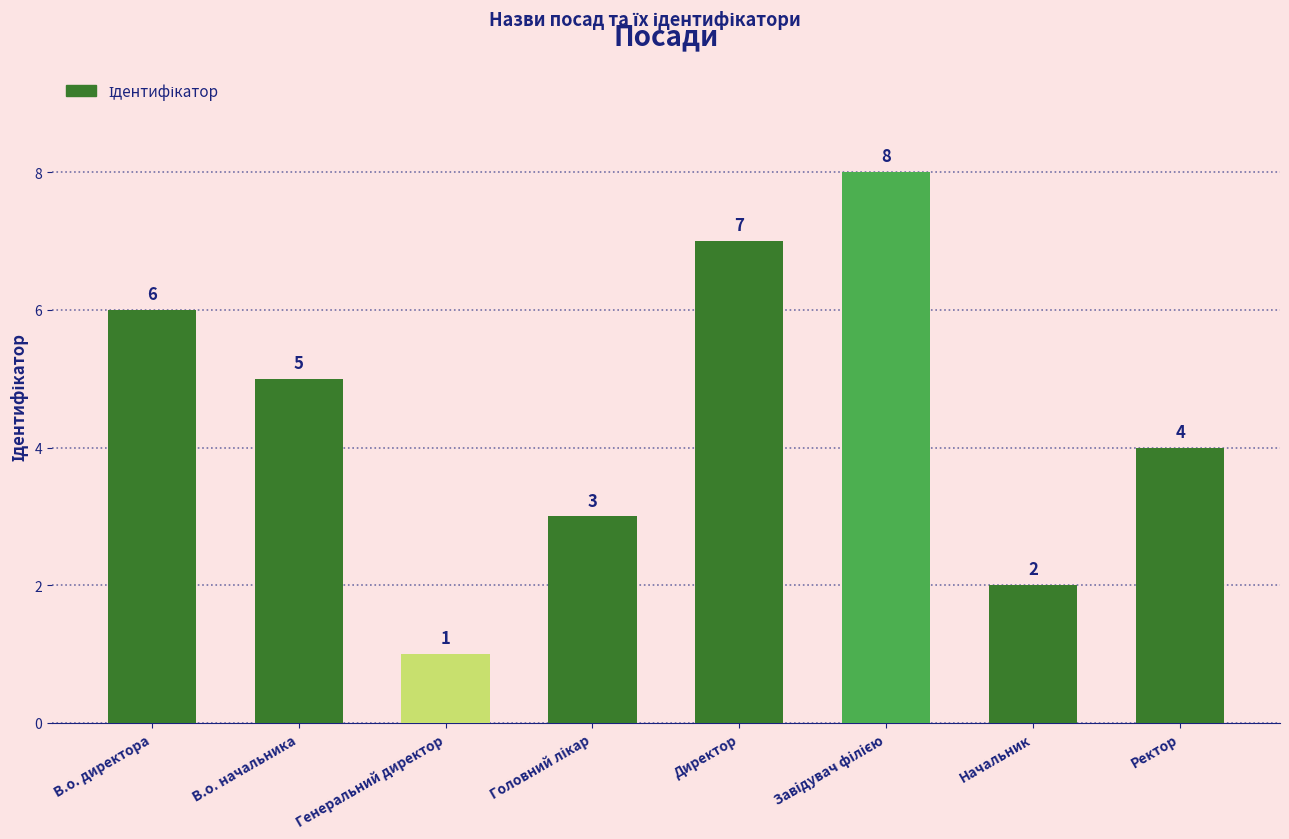

Between Директор and Генеральний директор, which is larger?

Директор